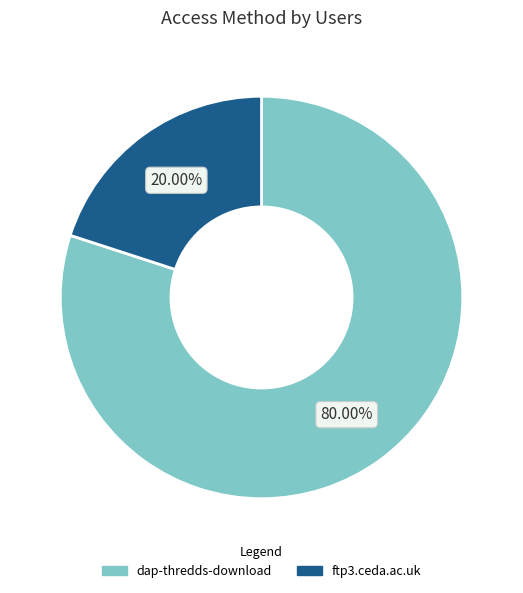

What percentage is the ftp3.ceda.ac.uk slice, to the nearest percent?

20%